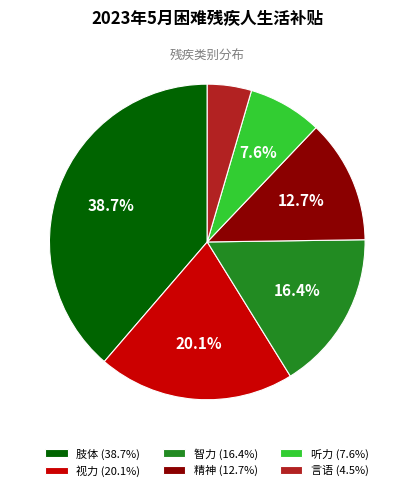

What is the smallest slice in the pie chart?

言语